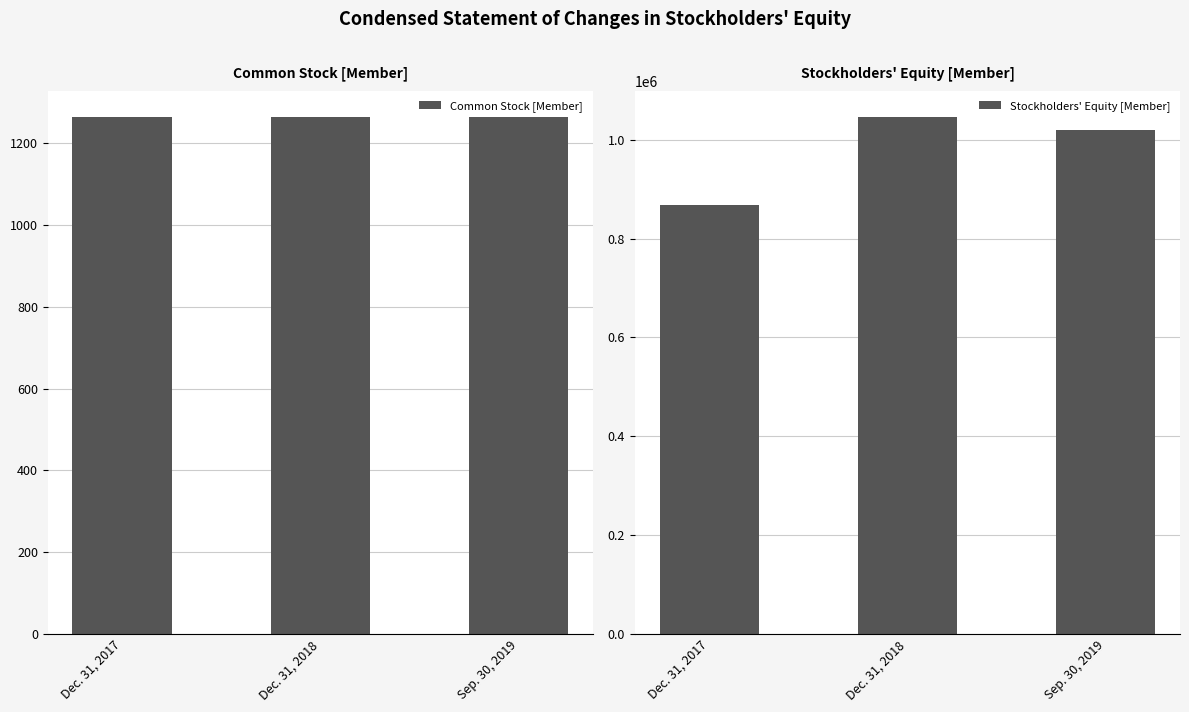

What is the difference between the Stockholders' Equity [Member] values at Dec. 31, 2018 and Sep. 30, 2019?

27693